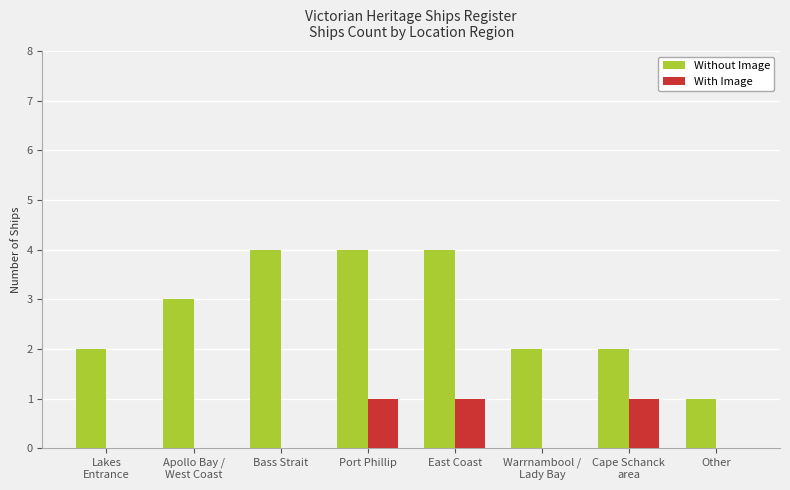

What is the average value of the Without Image series?

3